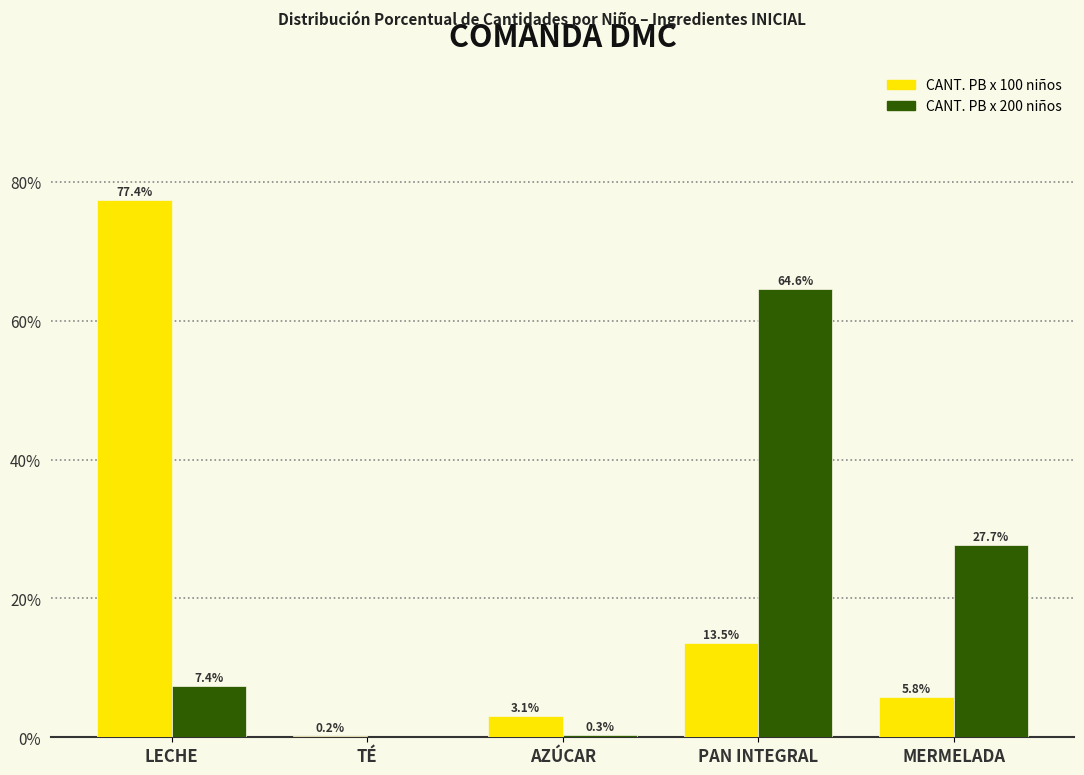

At which label is CANT. PB x 200 niños closest to 32?

MERMELADA